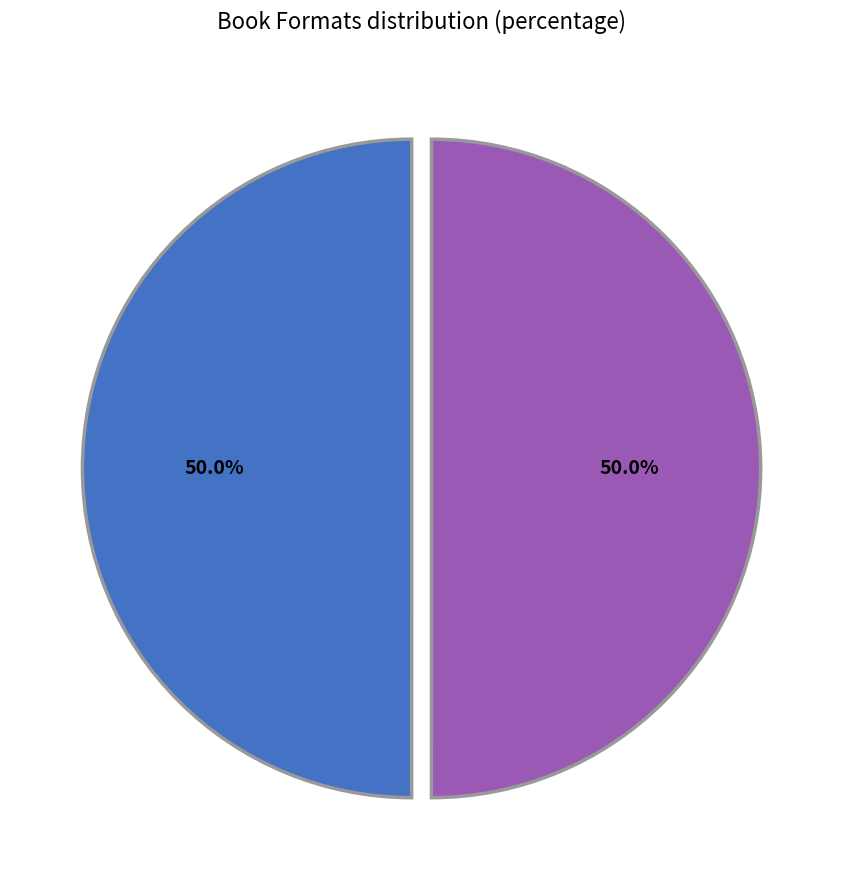

Do Result 1 and Result 2 together represent more than half of the pie?

Yes